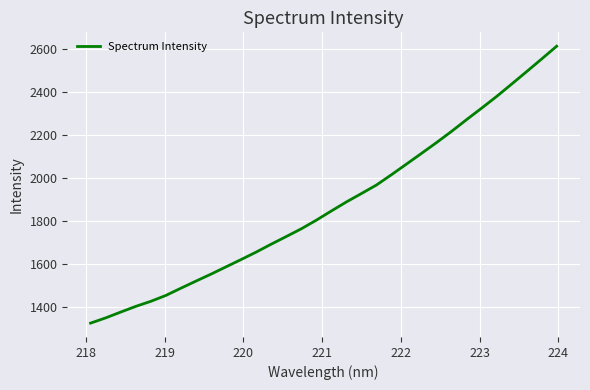

What is the maximum value shown in the chart?

2611.6